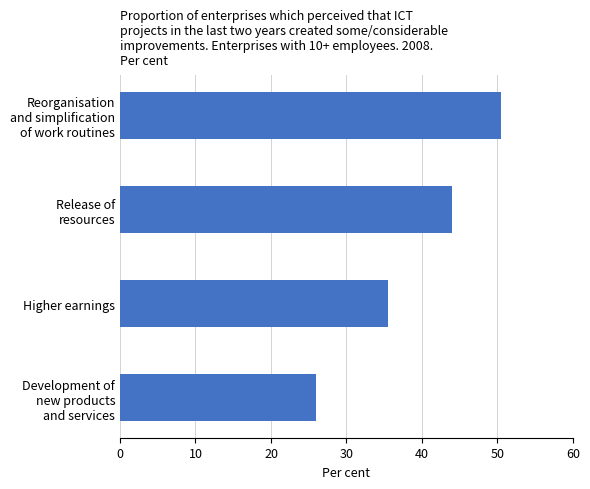

What is the difference between the maximum and second lowest values?

15.0